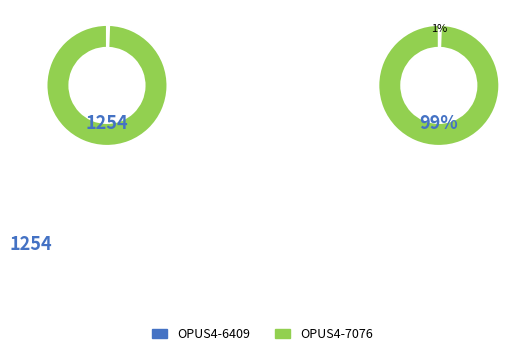

The OPUS4-7076 slice represents 89% of the pie. True or false?

False